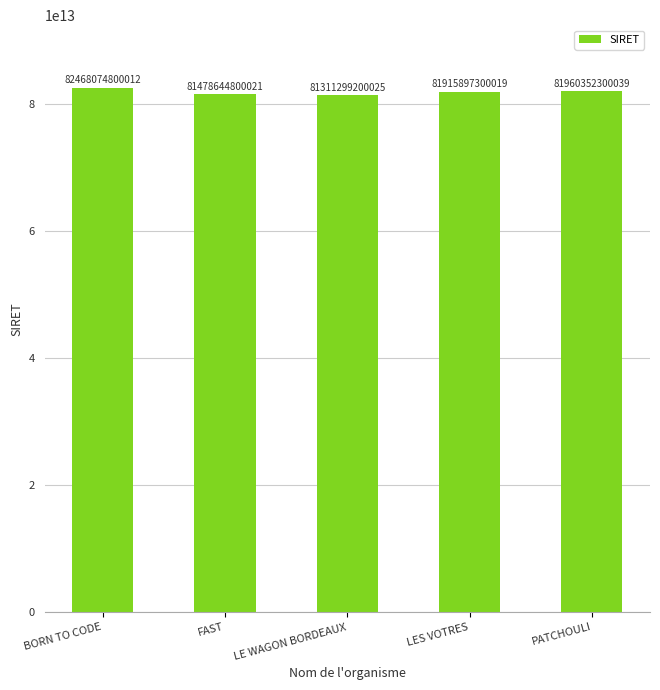

What is the label of the 1st bar from the left?

BORN TO CODE